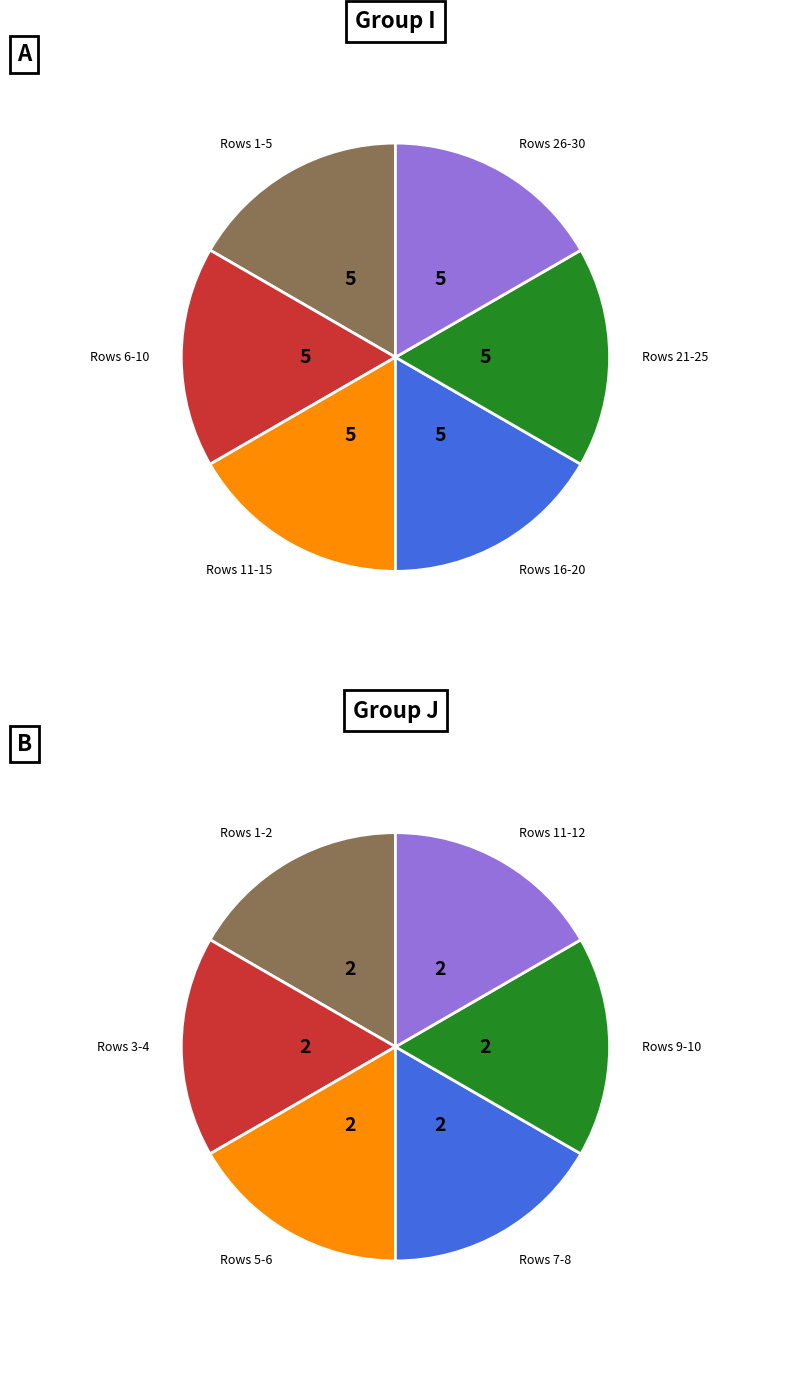

Does J-4 represent more than half of the total?

No